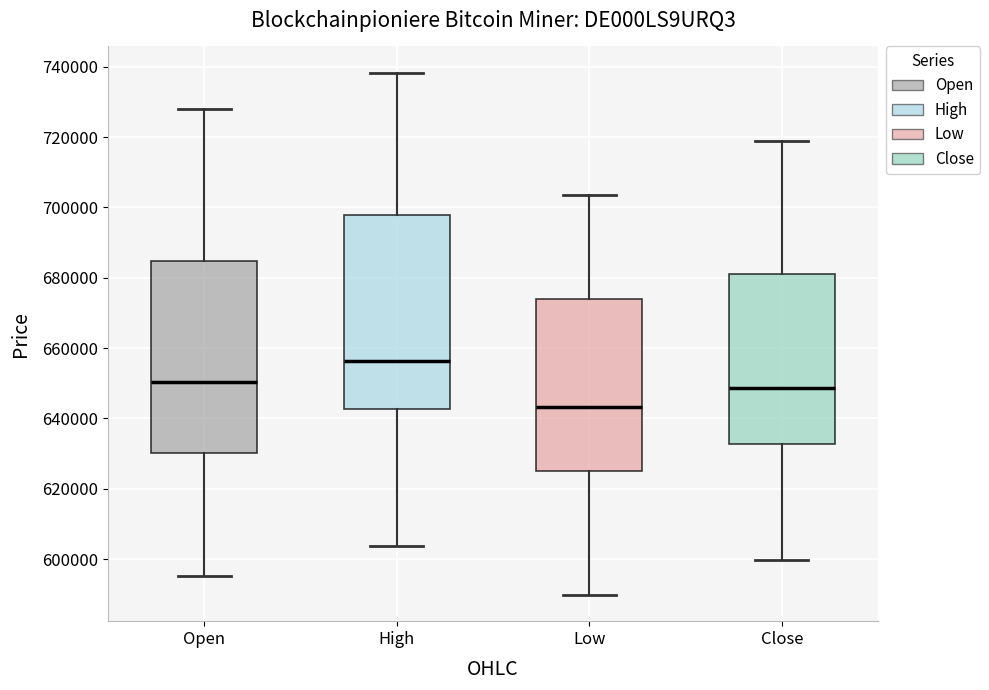

Which box has the lowest median line?

Low